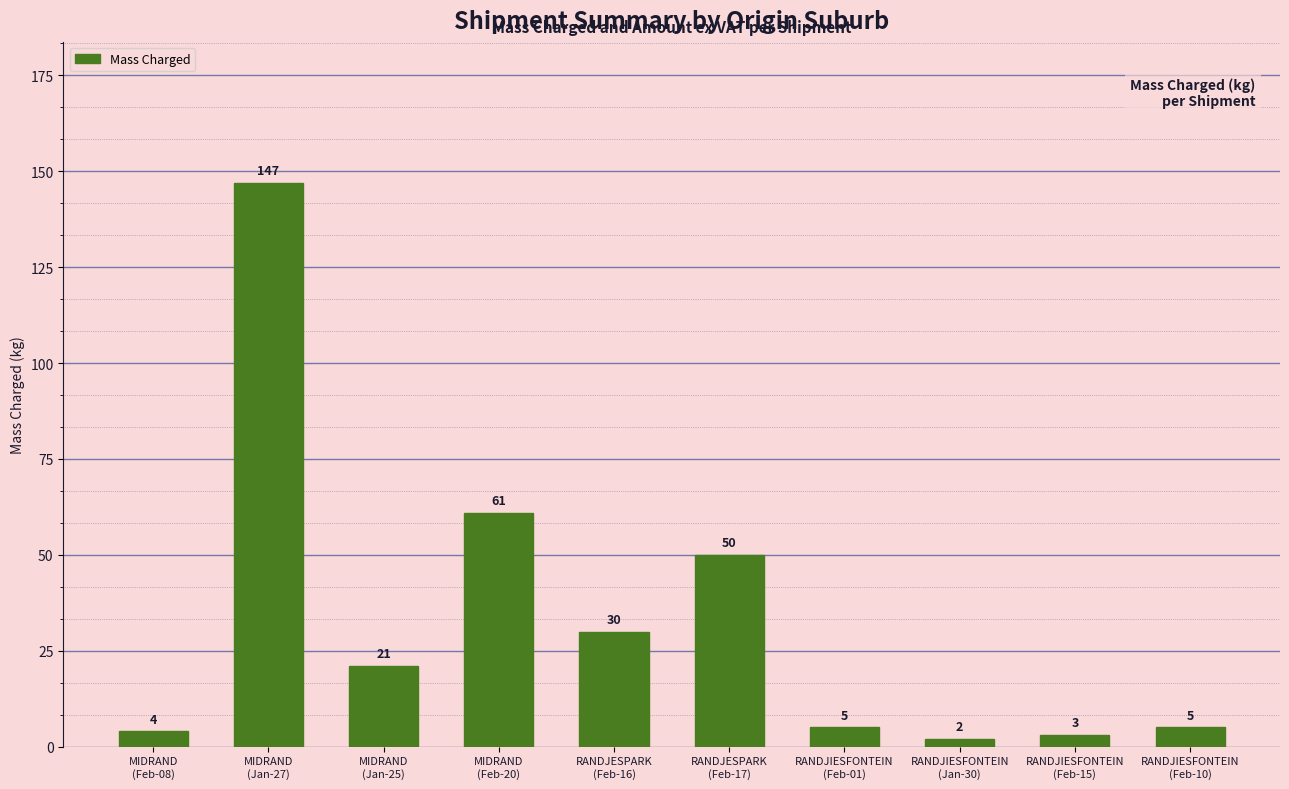

What is the ratio of the value at RANDJIESFONTEIN
(Feb-10) to the value at RANDJIESFONTEIN
(Feb-15)?

1.7